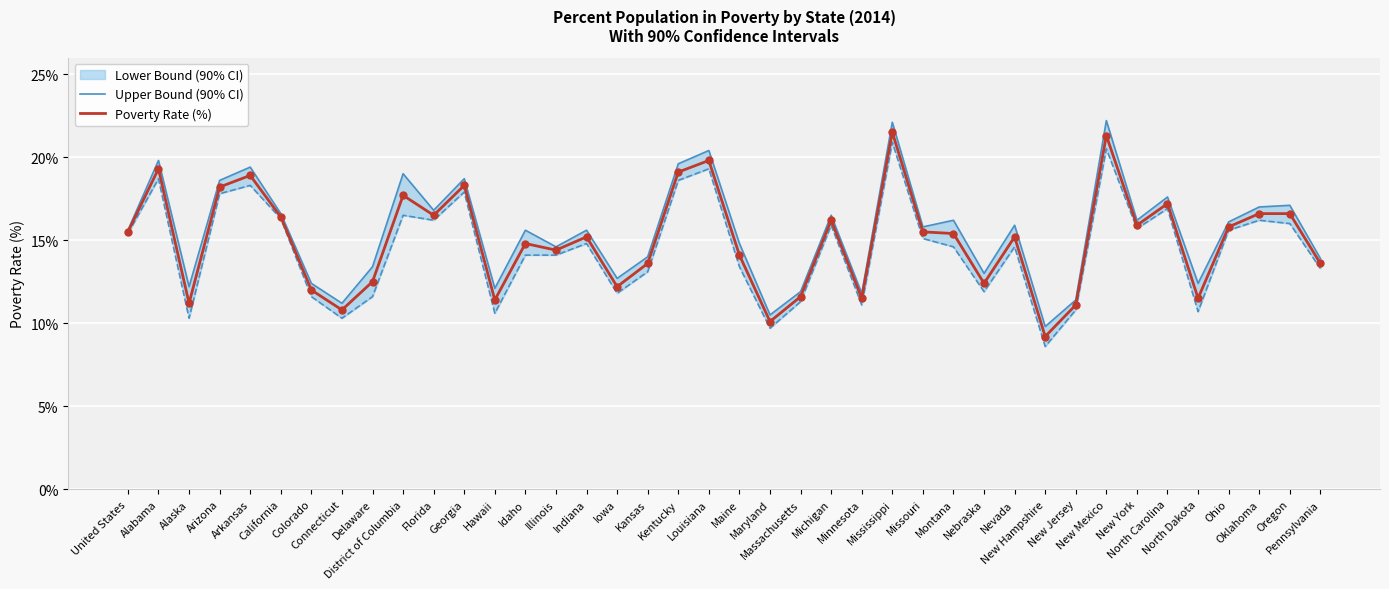

What is the total value across all series at Ohio?

31.9